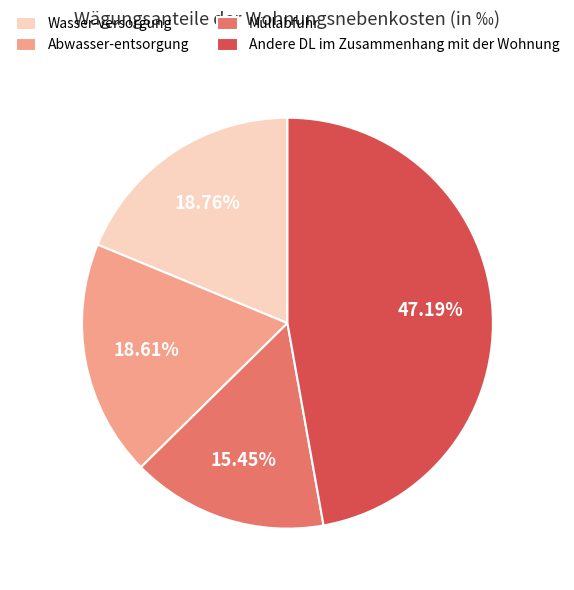

What is the largest slice in the pie chart?

Andere DL im Zusammenhang mit der Wohnung